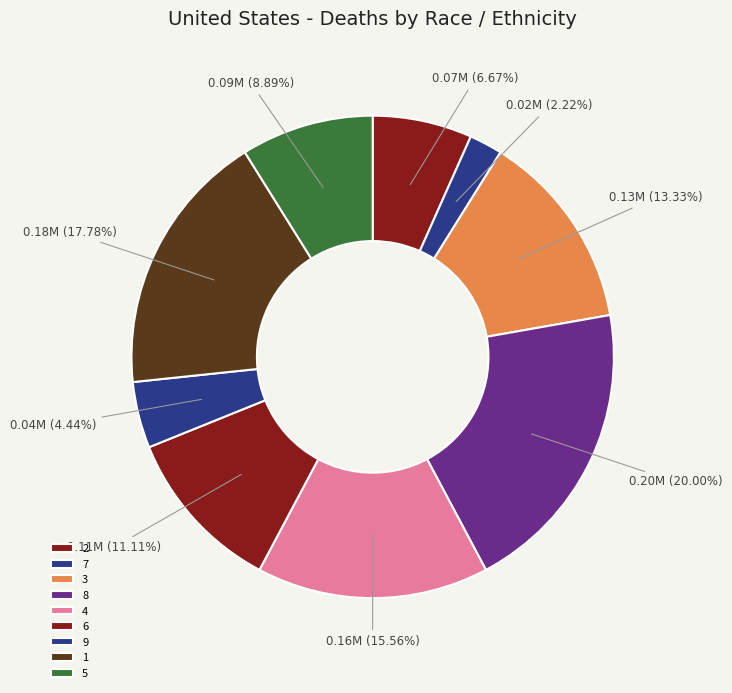

Which slice is the largest?

8